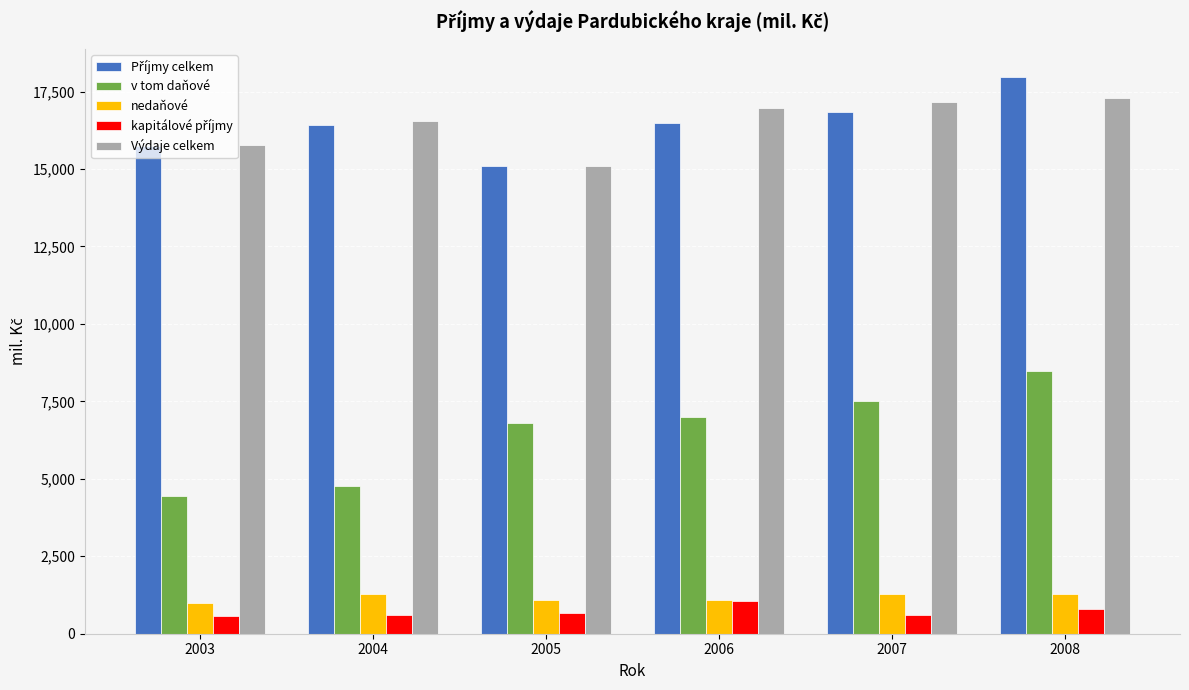

At which category does the chart reach its peak across all series?

2008